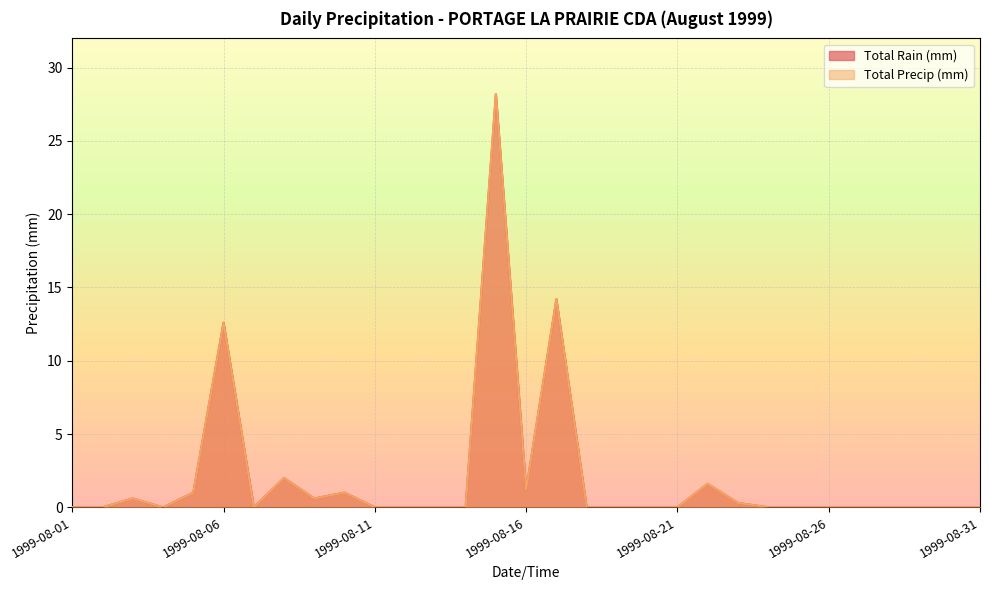

What is the maximum value for Total Precip (mm)?

28.2